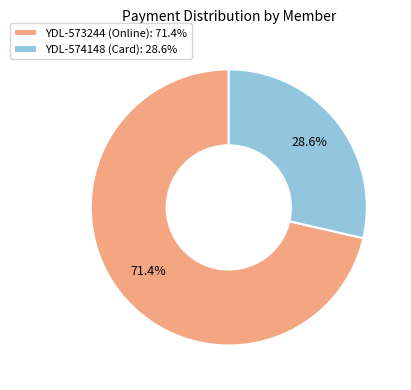

Which category accounts for the majority?

YDL-573244 (Online)